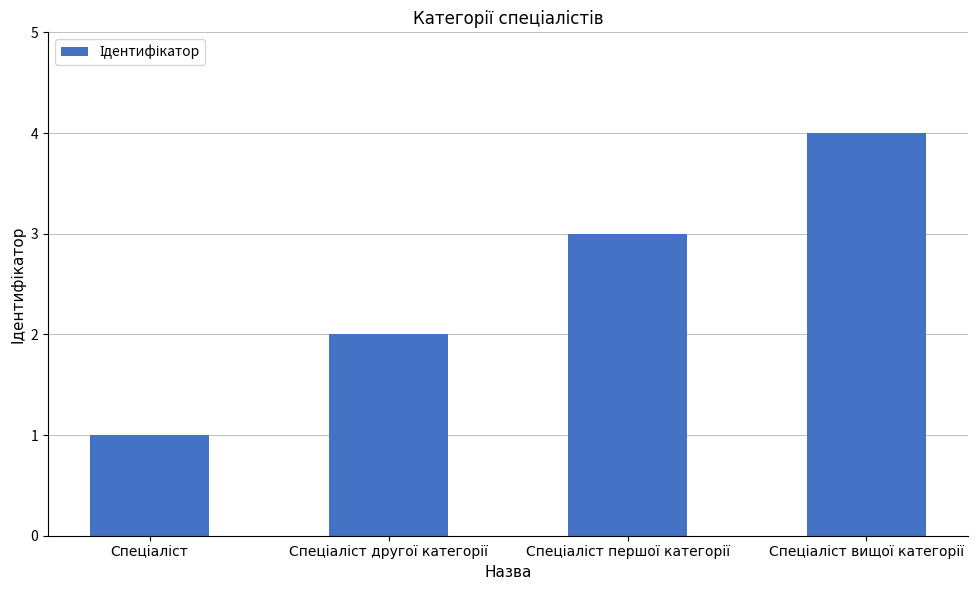

What is the sum of all values?

10